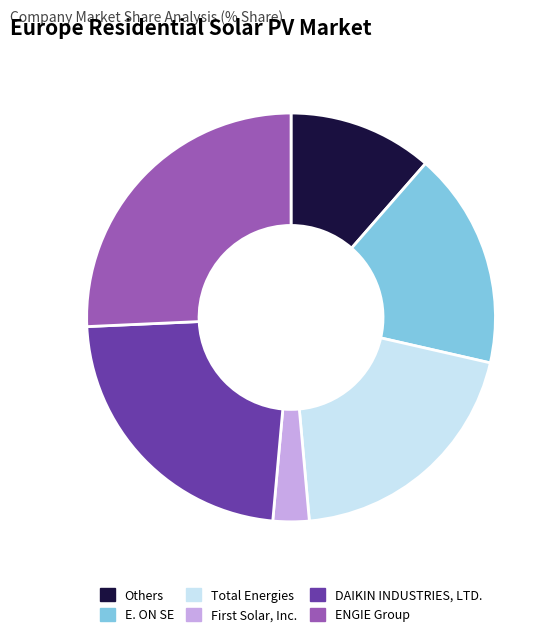

Rank the categories by value from highest to lowest.

ENGIE Group, DAIKIN INDUSTRIES, LTD., Total Energies, E. ON SE, Others, First Solar, Inc.